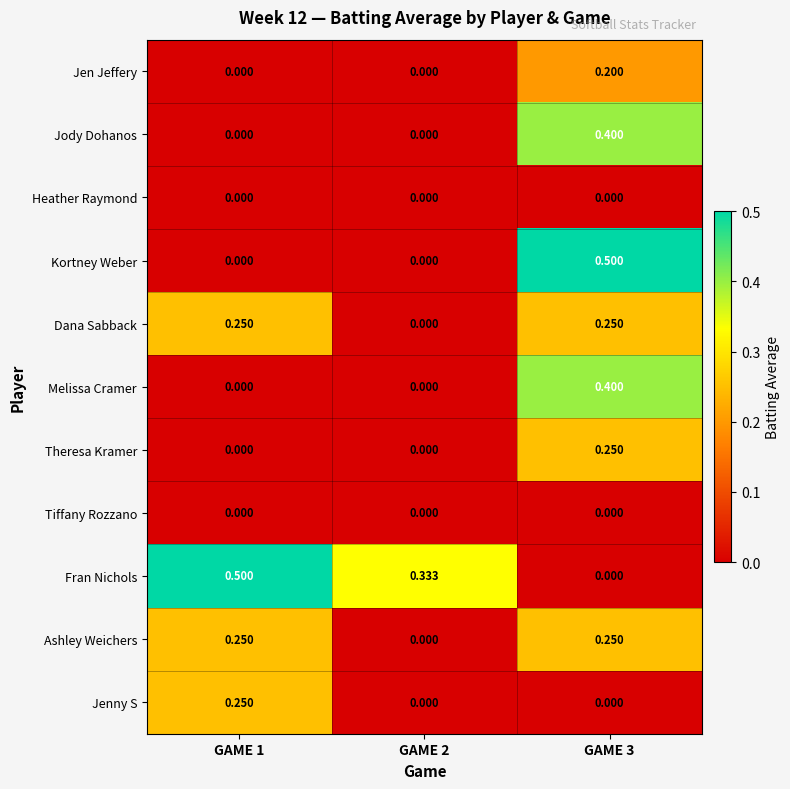

How many data points in Jody Dohanos are above 0?

1